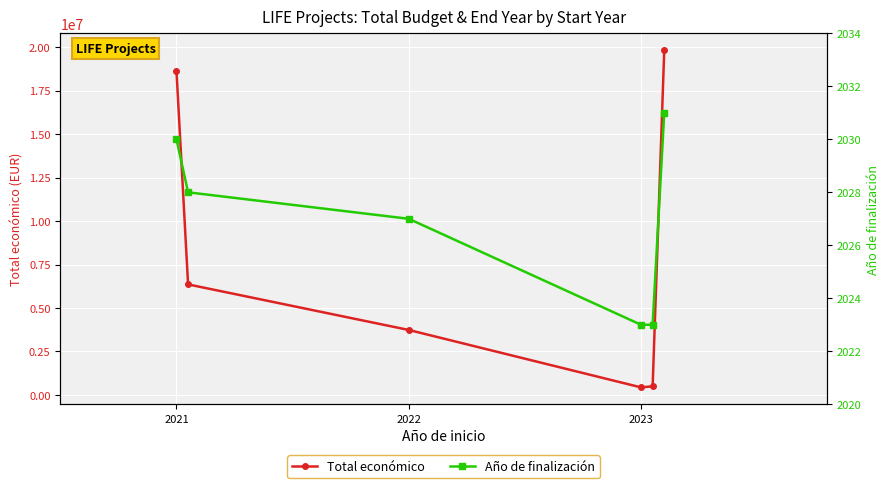

At how many categories does at least one series exceed 11357599?

2